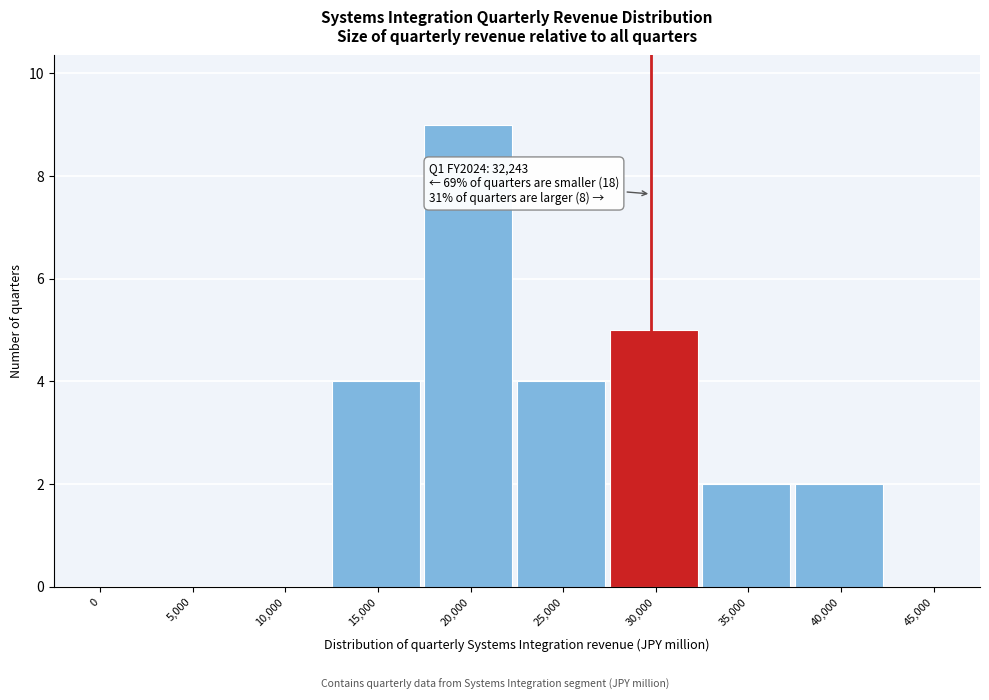

Reading left to right, list all the values displayed in this chart.

0=0	5,000=0	10,000=0	15,000=4	20,000=9	25,000=4	30,000=5	35,000=2	40,000=2	45,000=0